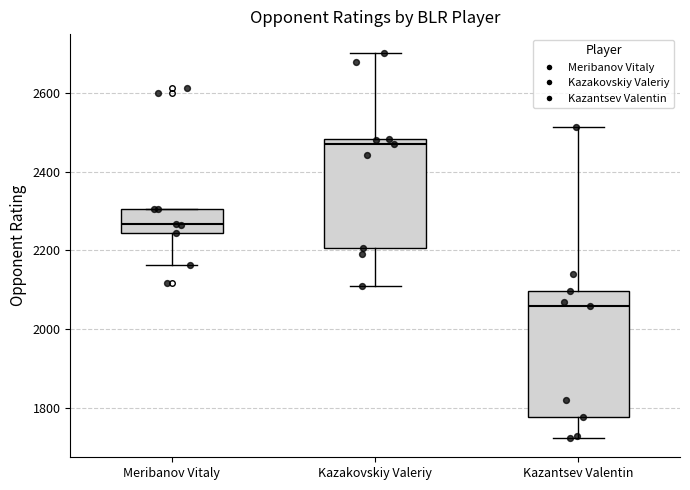

Which box is the tallest, from its lower edge to its upper edge?

Kazantsev Valentin